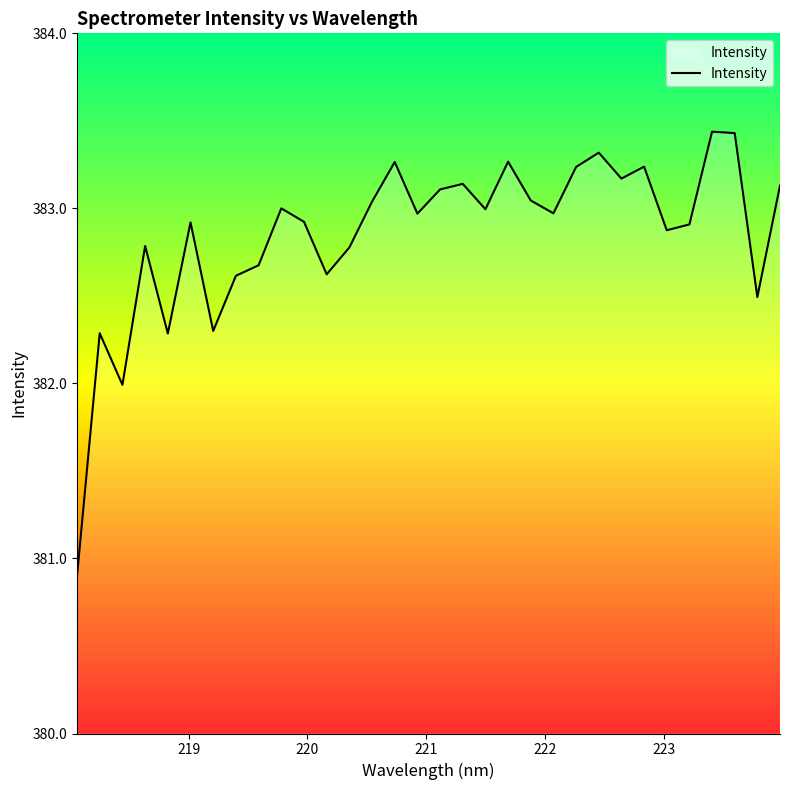

What is the minimum value shown in the chart?

380.9